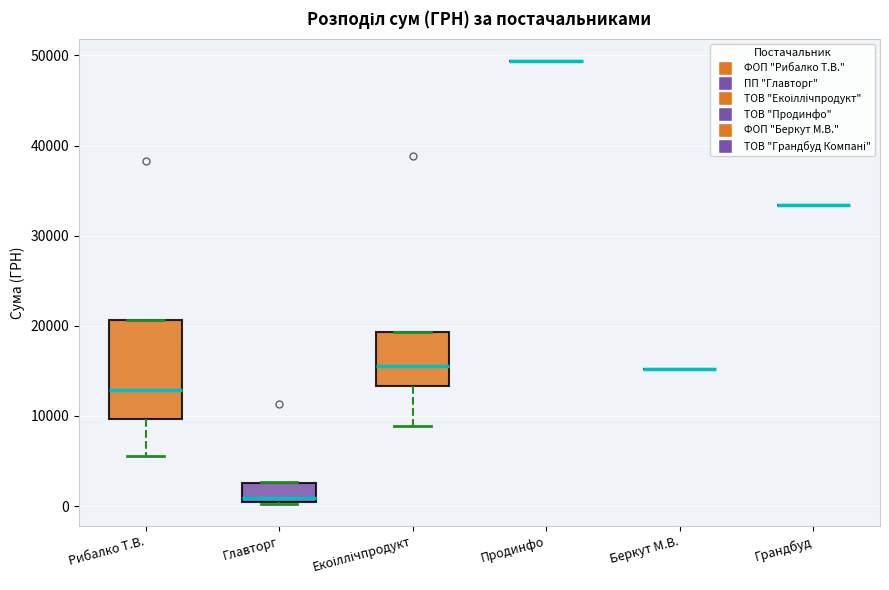

Reading left to right, read every box against the y-axis: the position of its median line, the range the box covers, and the ends of its whiskers. The values are not printed on the chart, so give them approximately, as read against the axis.

Рибалко Т.В.: median 13000, box 10000 to 21000, whiskers 6000 to 21000
Главторг: median 1000, box 0 to 3000, whiskers 0 to 3000
Екоіллічпродукт: median 15000, box 13000 to 19000, whiskers 9000 to 19000
Продинфо: box collapsed to a line at 49000, whiskers 49000 to 49000
Беркут М.В.: box collapsed to a line at 15000, whiskers 15000 to 15000
Грандбуд: box collapsed to a line at 33000, whiskers 33000 to 33000